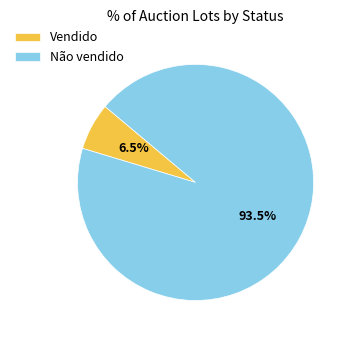

Is the sum of Não vendido and Vendido greater than half?

Yes